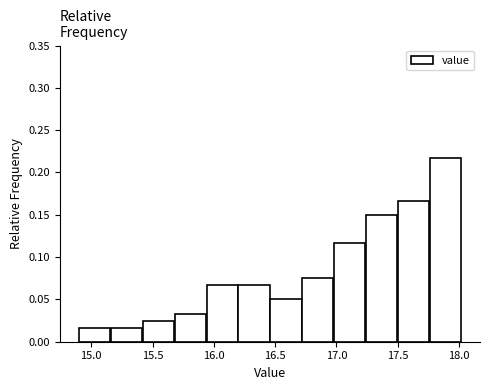

Reading left to right, transcribe this chart: for each bar, give the range it covers on the x-axis and its height. Neither the bar edges nor the heights are printed on the chart, so give them approximately, as read against the axes.

14.90 to 15.16: 0.015
15.16 to 15.42: 0.015
15.42 to 15.68: 0.025
15.68 to 15.94: 0.035
15.94 to 16.20: 0.065
16.20 to 16.46: 0.065
16.46 to 16.72: 0.050
16.72 to 16.98: 0.075
16.98 to 17.24: 0.115
17.24 to 17.50: 0.150
17.50 to 17.76: 0.165
17.76 to 18.02: 0.215